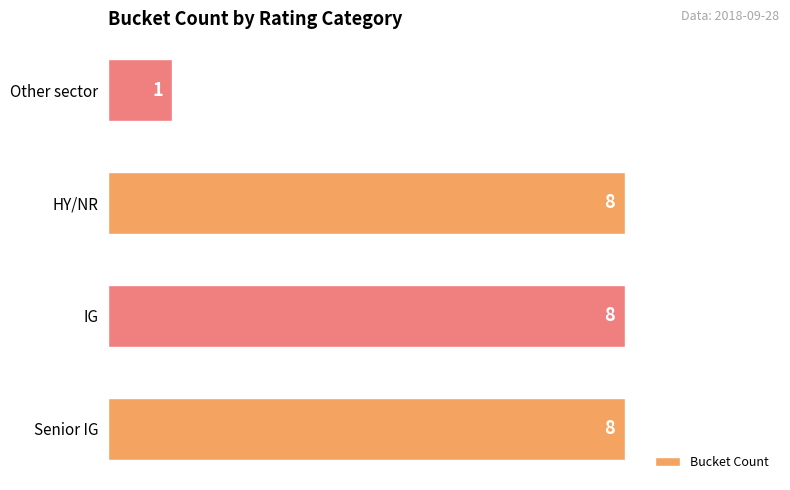

True or false: the data shows 13 at HY/NR.

False